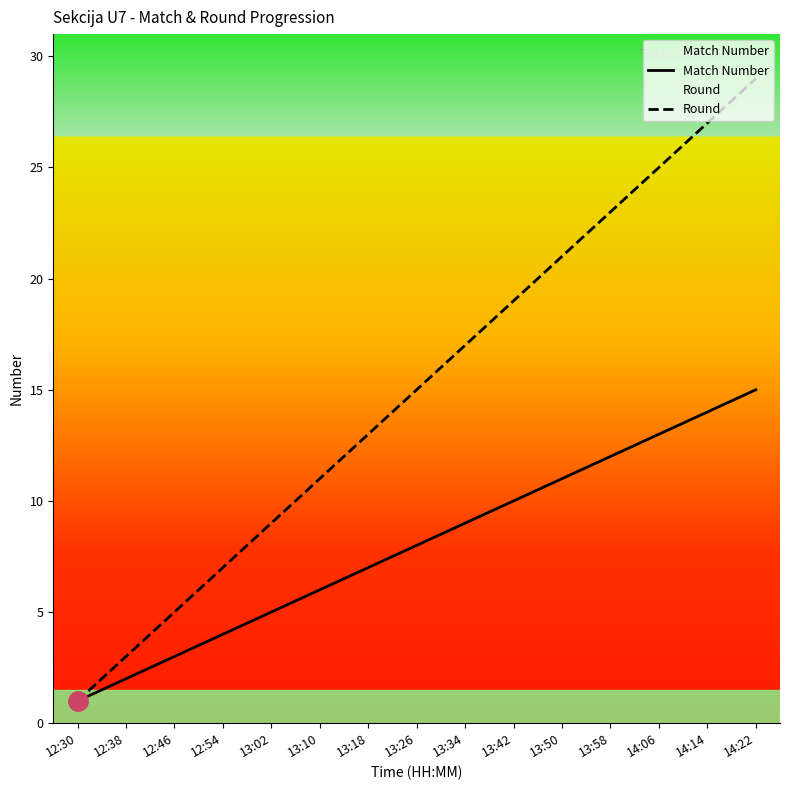

What is the difference between the Round values at 13:18 and 14:14?

14